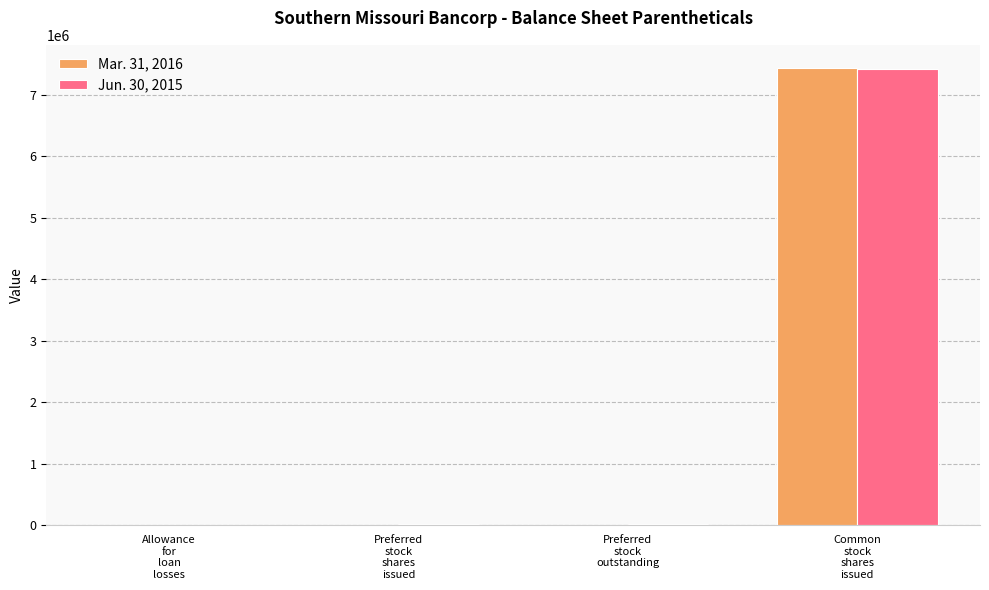

Is the value of Mar. 31, 2016 at Preferred
stock
shares
issued greater than the value of Jun. 30, 2015 at Common
stock
shares
issued?

No